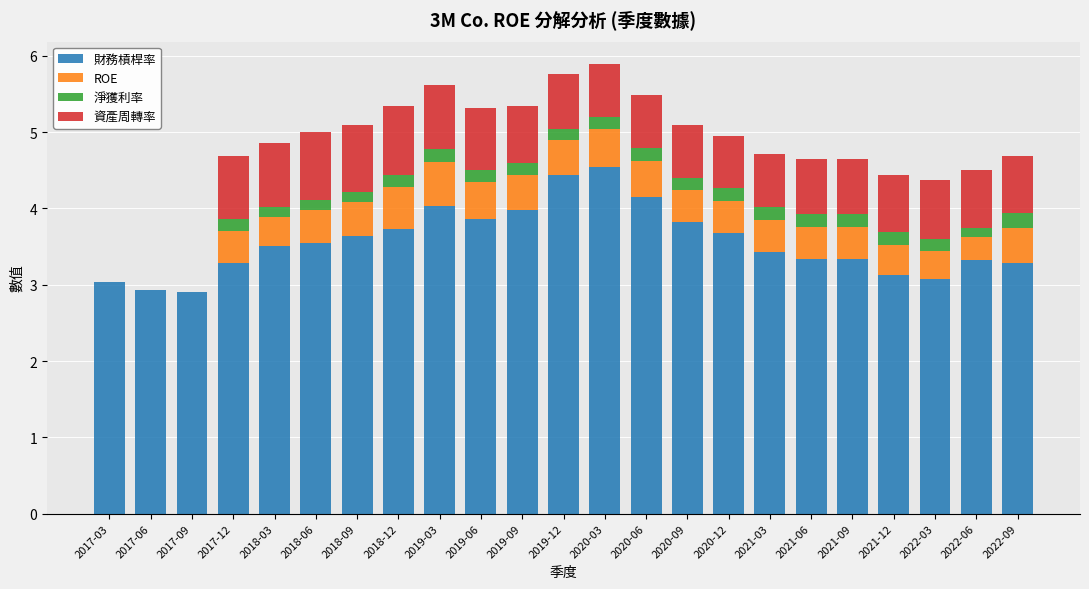

The value of 財務槓桿率 at 2020-03 is 4.5. True or false?

True